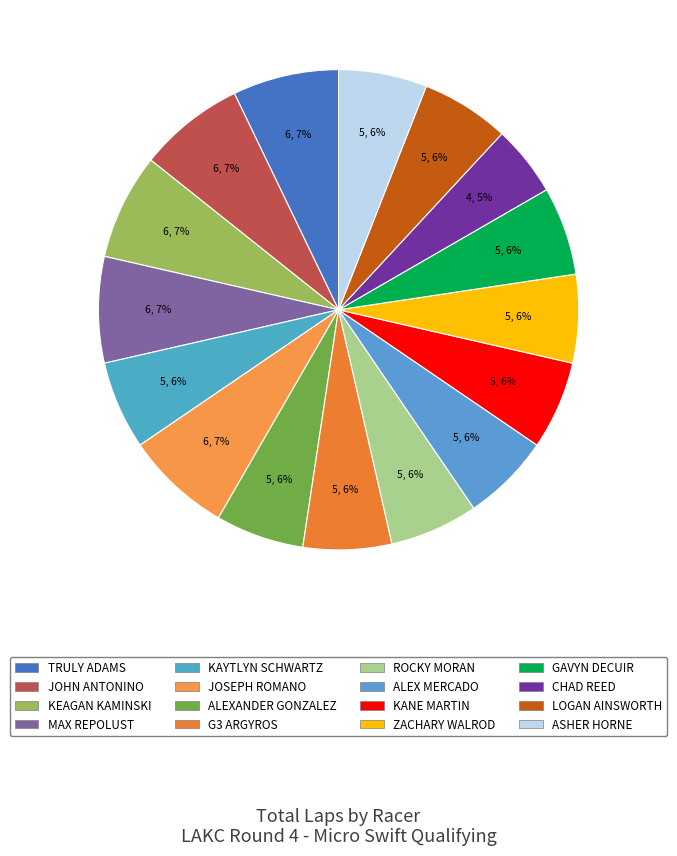

What is the ratio of the value at KAYTLYN SCHWARTZ to the value at ROCKY MORAN?

1.0